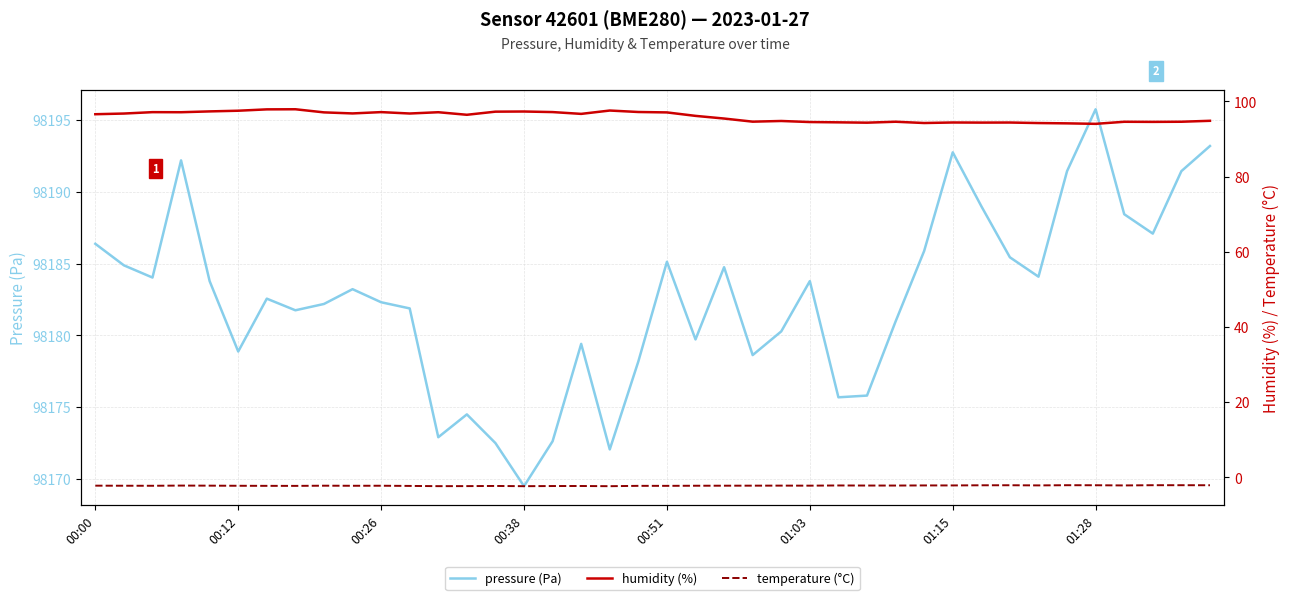

At which label does pressure (Pa) reach its minimum?

00:38